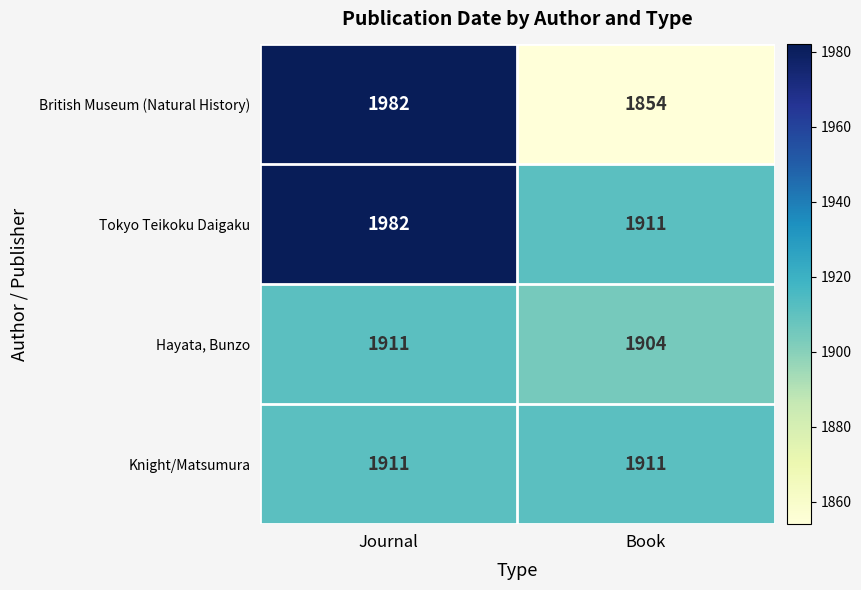

The value of Tokyo Teikoku Daigaku at Journal is 1982. True or false?

True